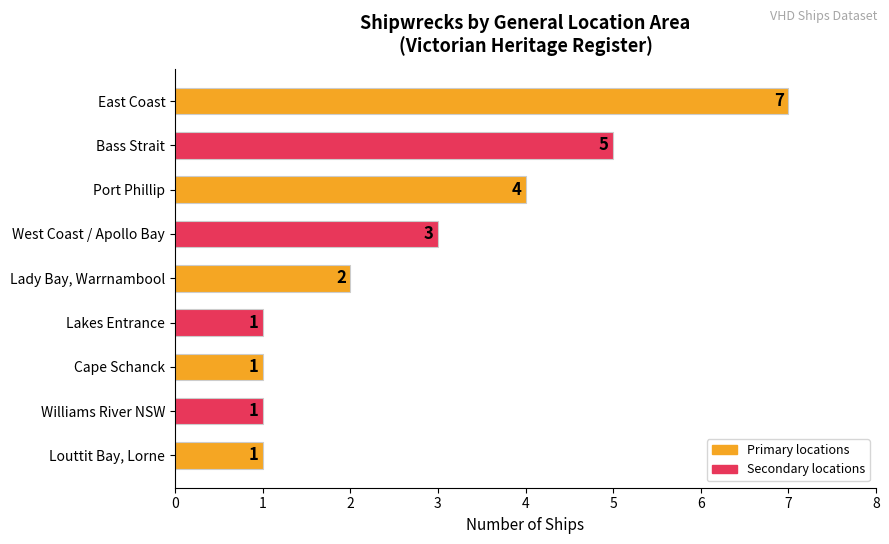

At which category does the chart reach its peak across all series?

East Coast